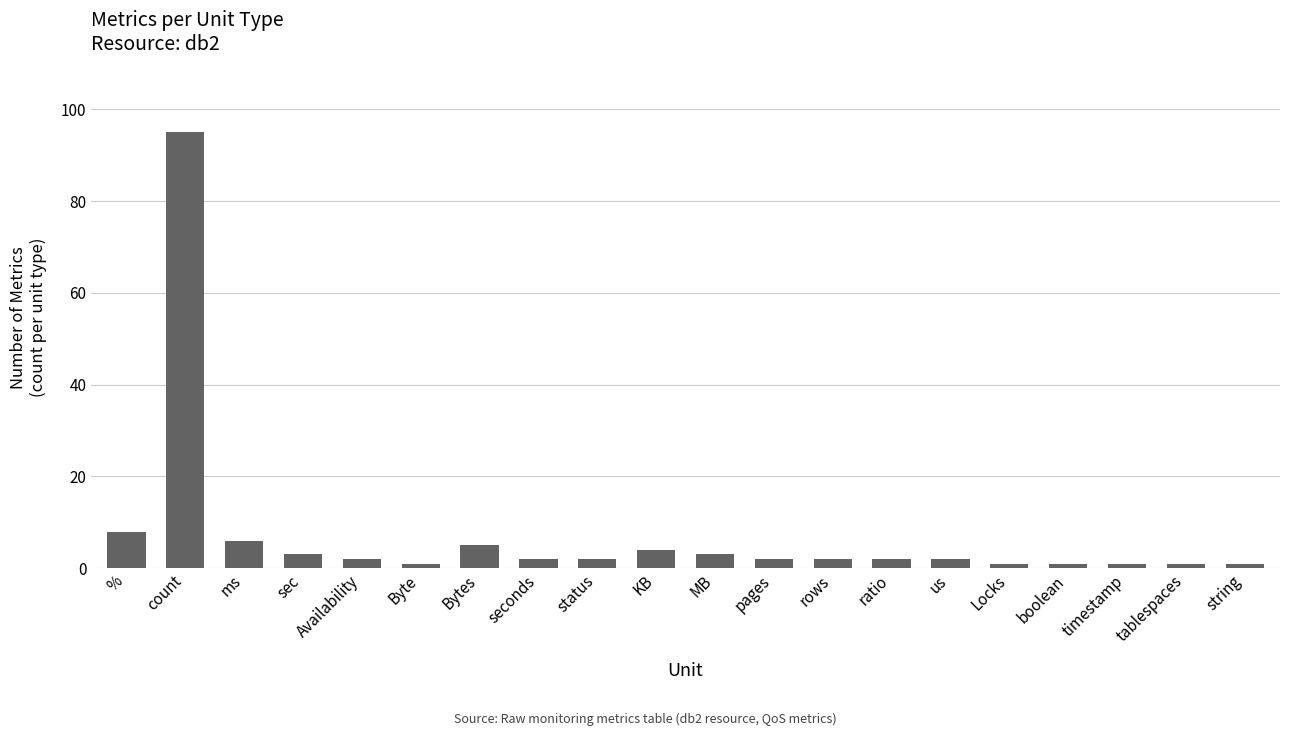

At which category does the chart reach its peak across all series?

count